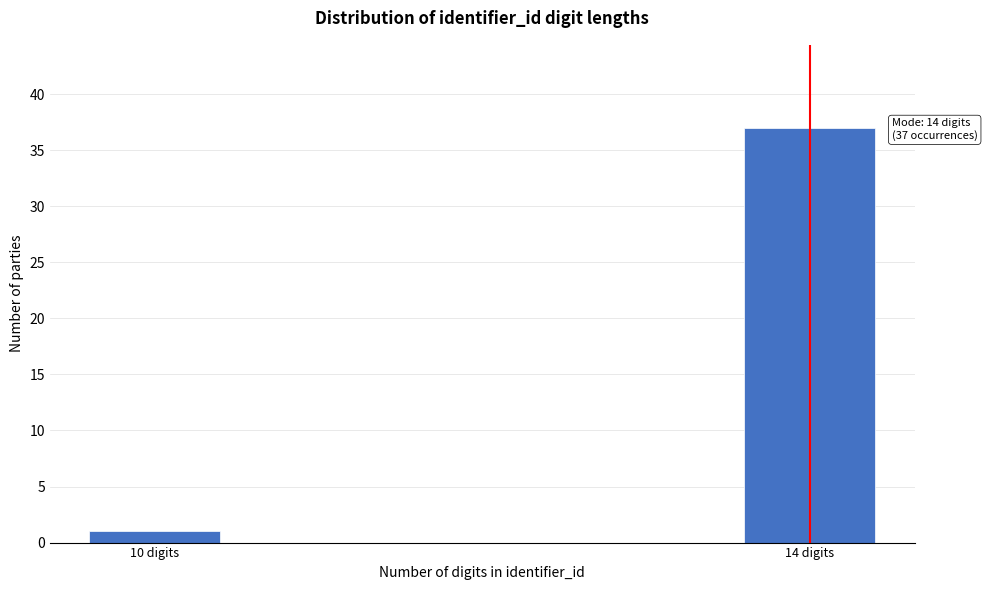

Reading left to right, extract all data points from this chart.

1	37